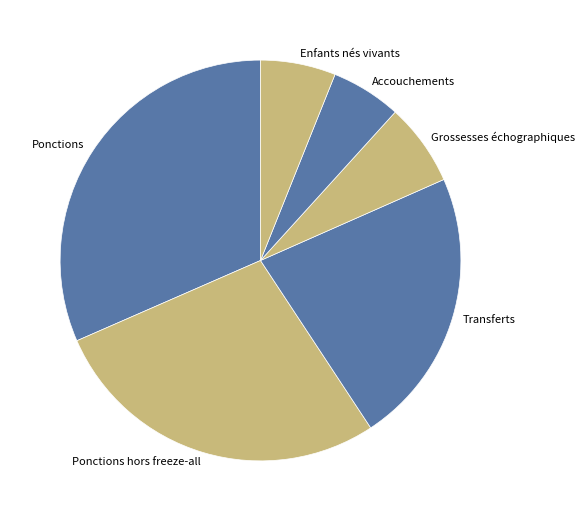

Is there a majority slice in this chart?

No